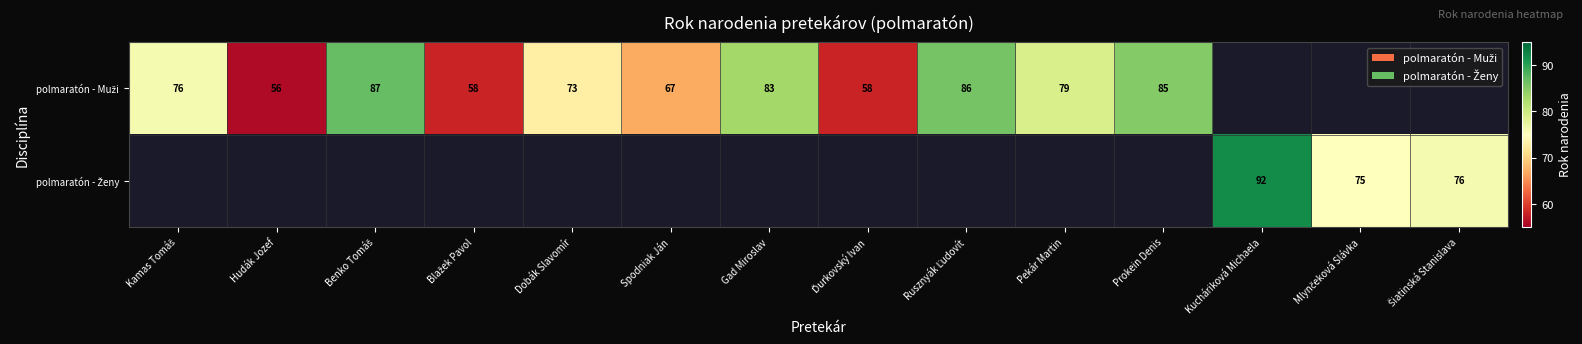

Which series has the widest spread of values?

polmaratón - Muži